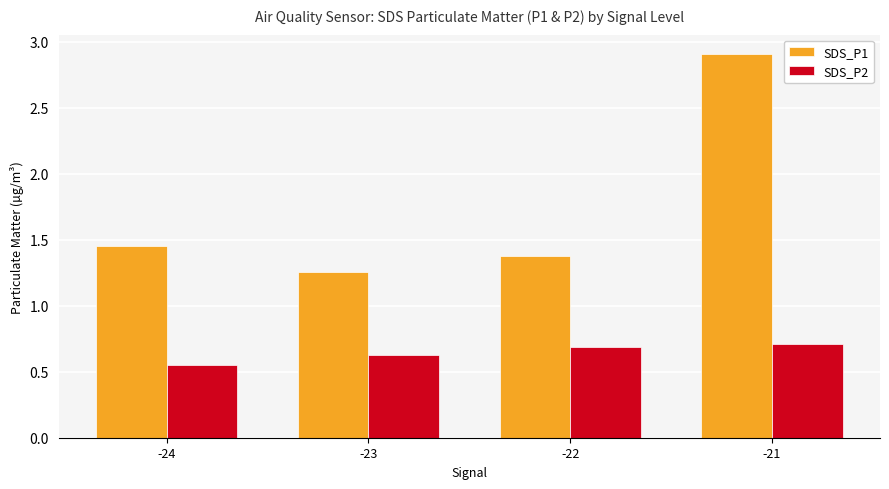

Rank the series by their maximum value, from lowest to highest.

SDS_P2, SDS_P1